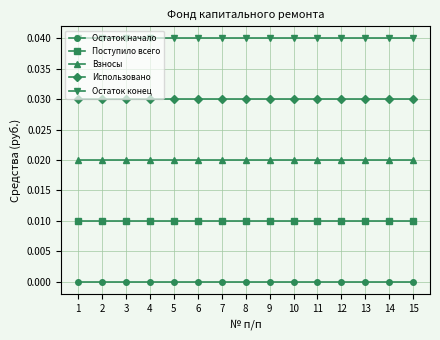

True or false: Использовано has a value of 0.1 at 5.

False